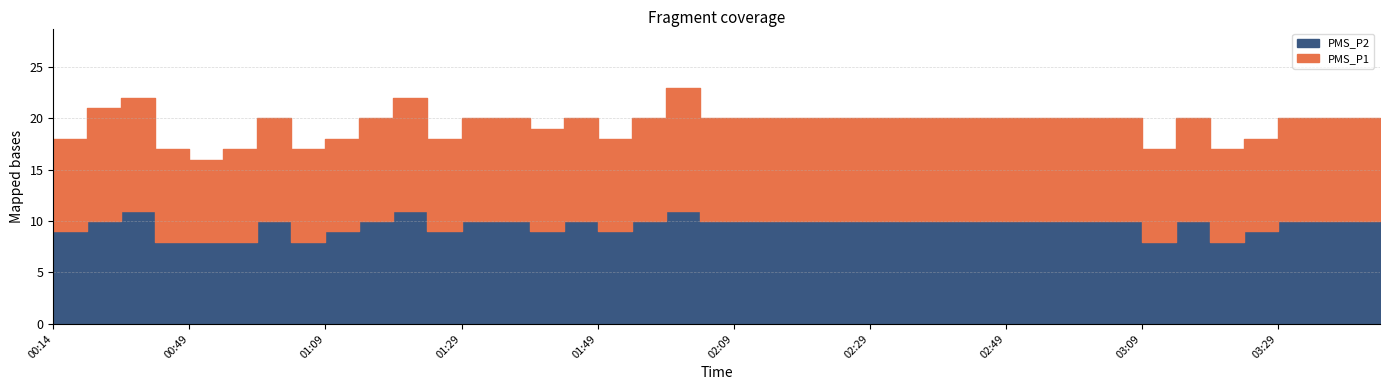

Which series has the largest range (max minus min)?

PMS_P1